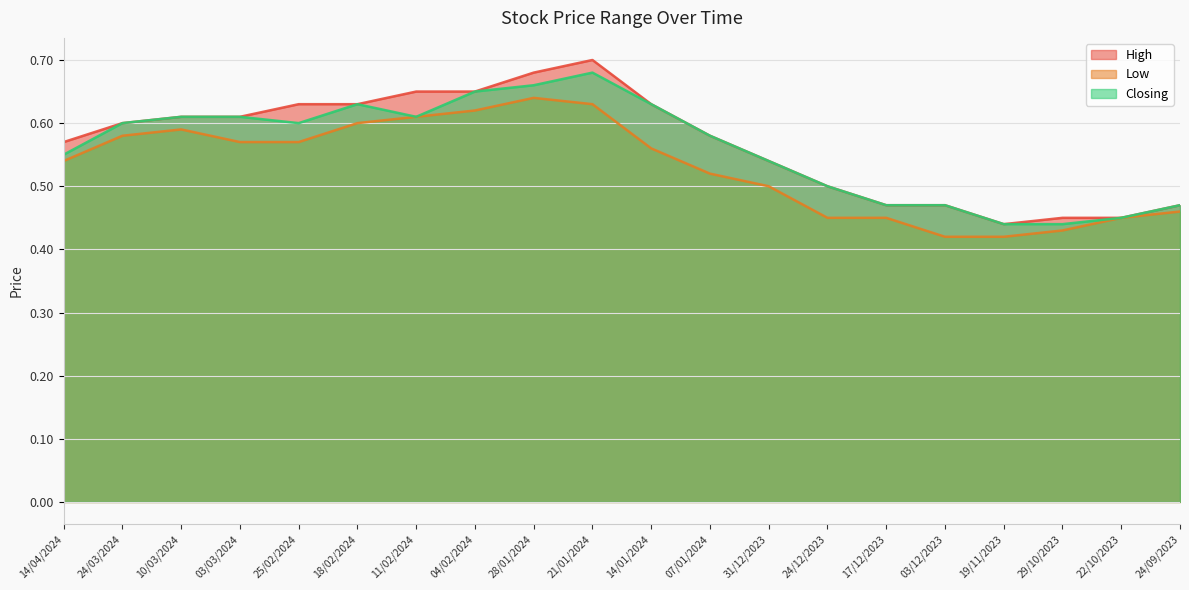

What is the sum of all Closing values?

11.2